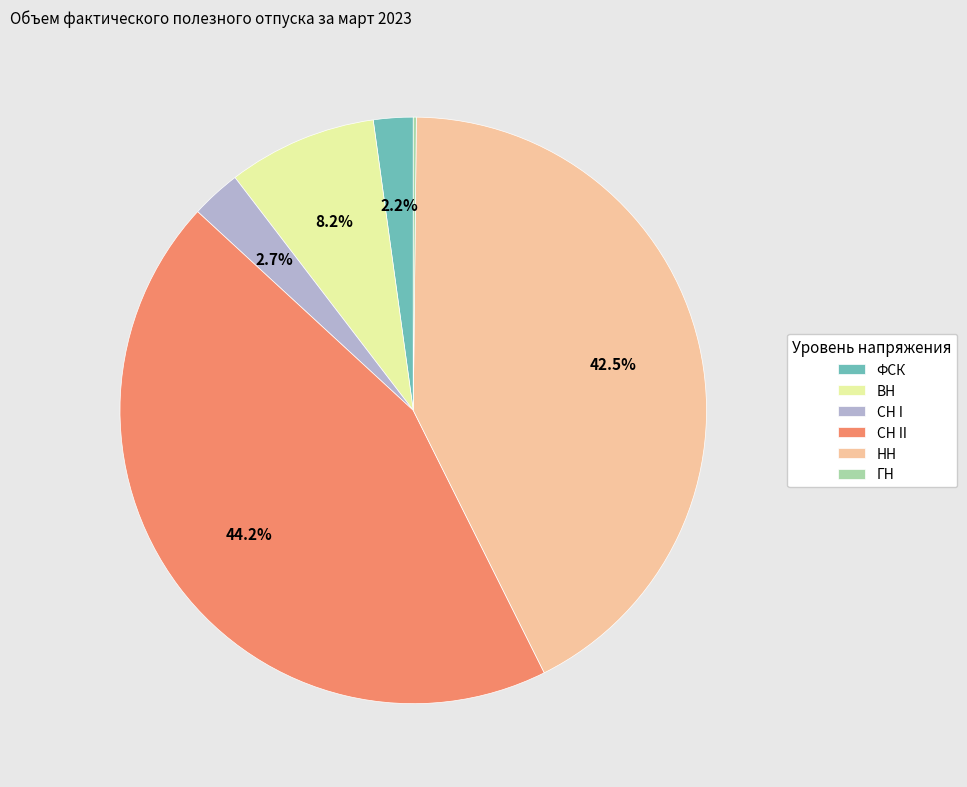

Which category has the biggest portion of the pie?

СН II